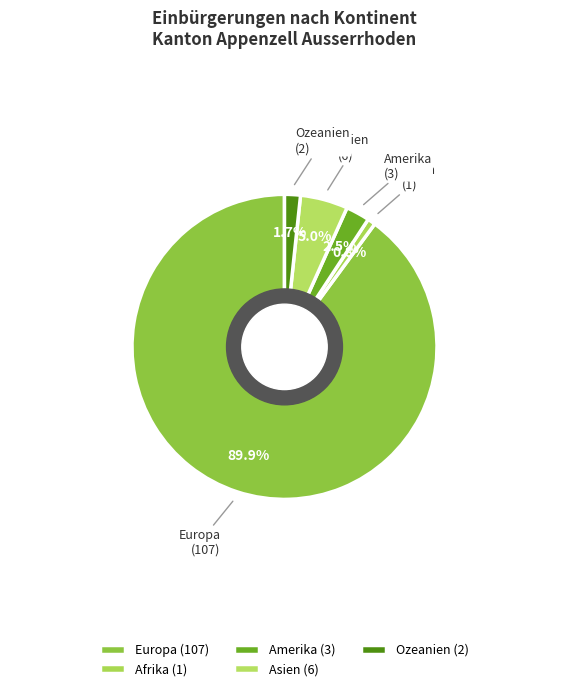

What is the total percentage of Ozeanien and Afrika?

2.5%